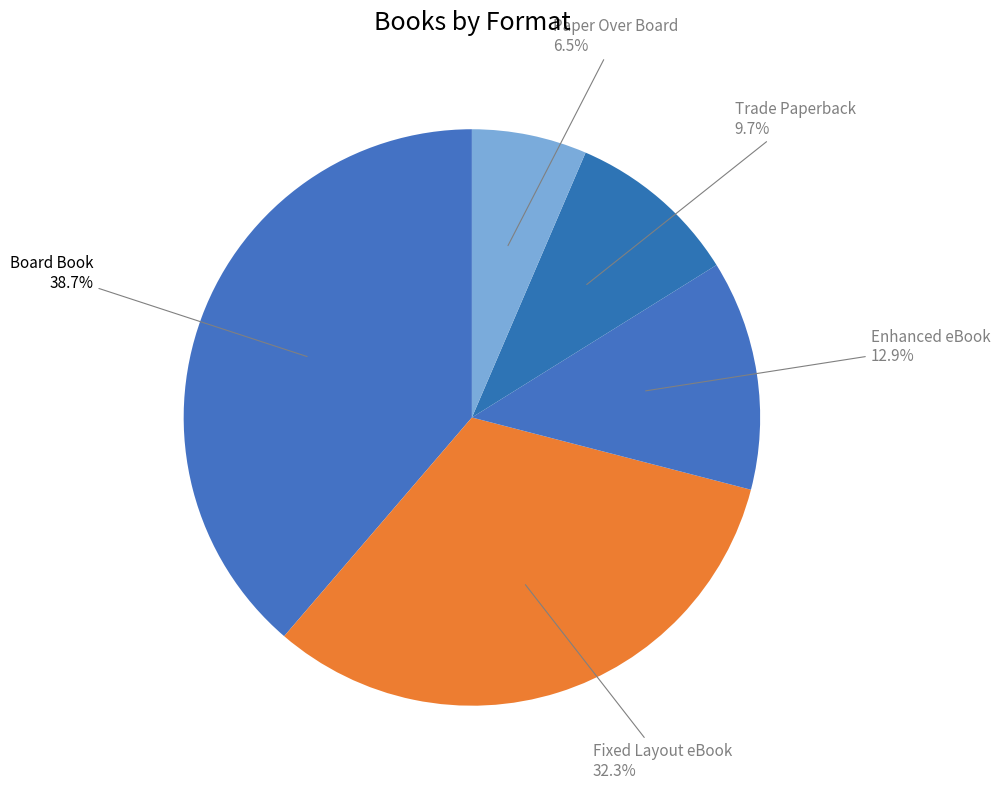

Rank the categories by value from lowest to highest.

Paper Over Board, Trade Paperback, Enhanced eBook, Fixed Layout eBook, Board Book